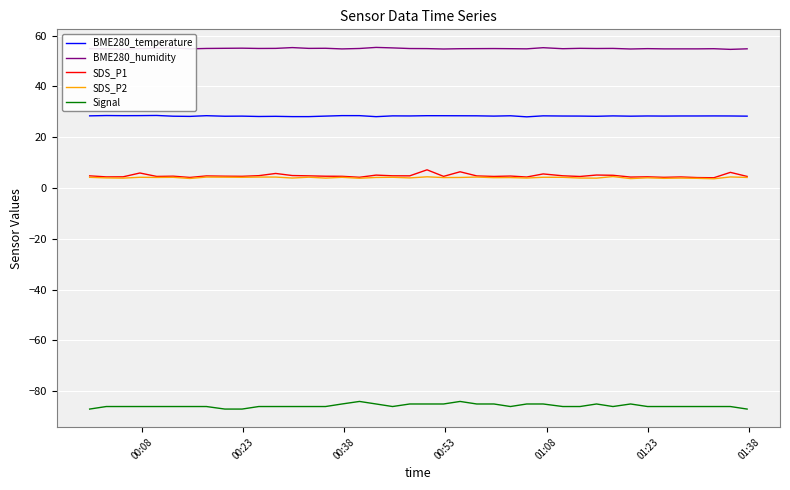

Which series has the largest total across all categories?

BME280_humidity